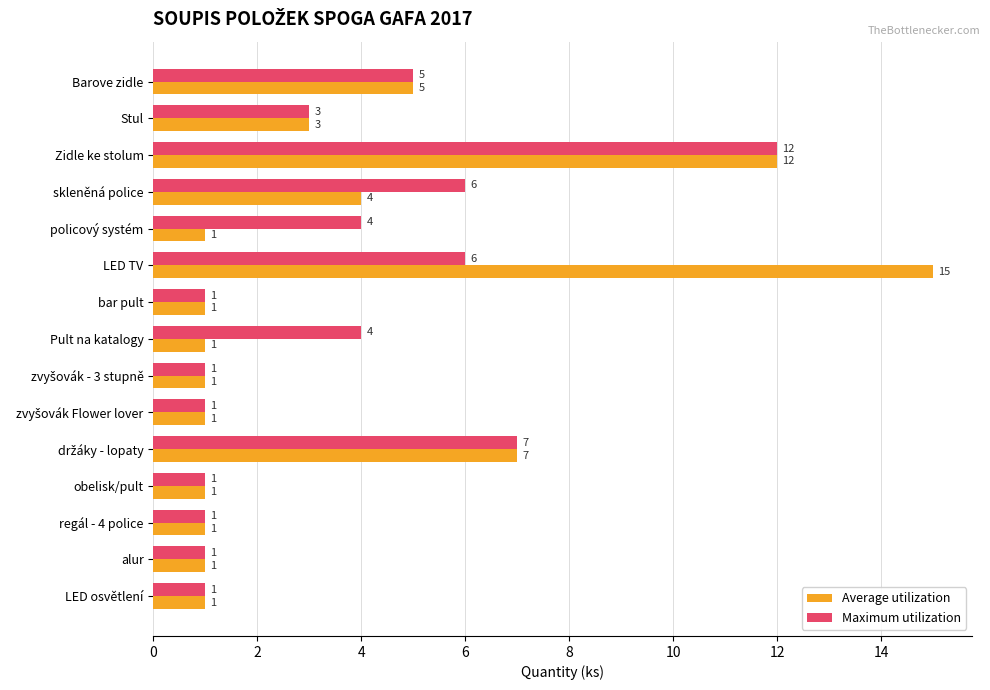

The Average utilization series shows 0 at alur. True or false?

False